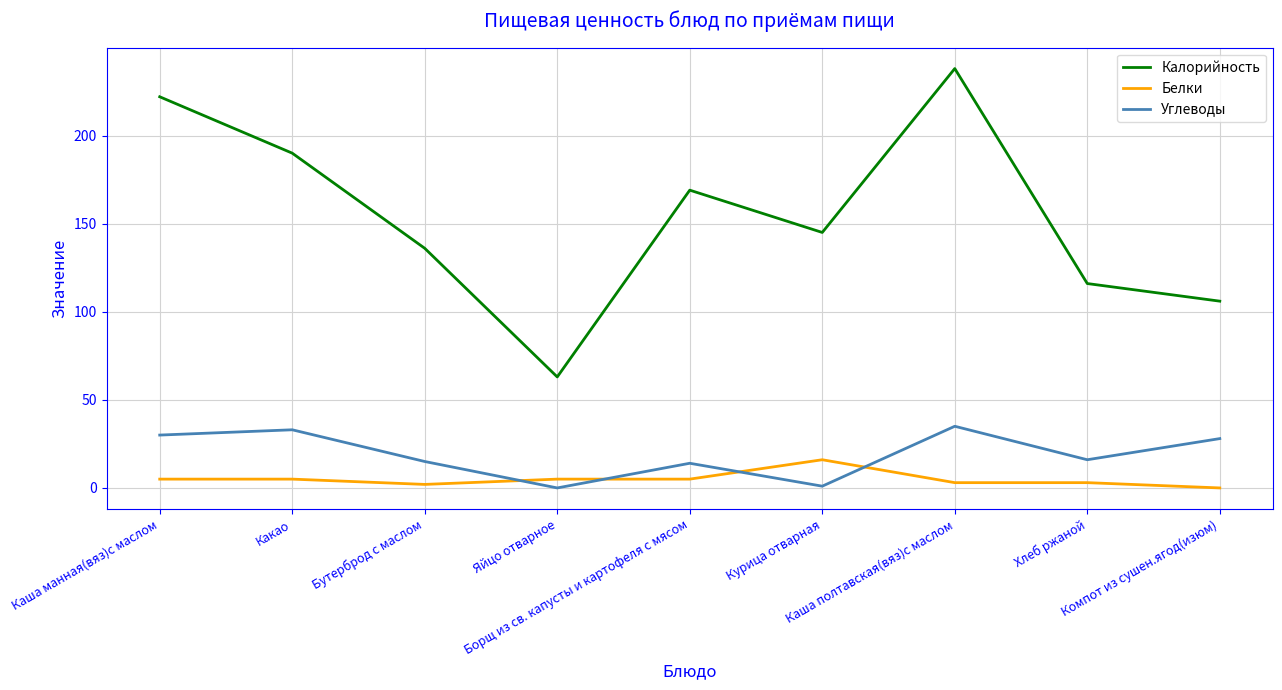

Is it true that Калорийность equals 24 at Компот из сушен.ягод(изюм)?

False